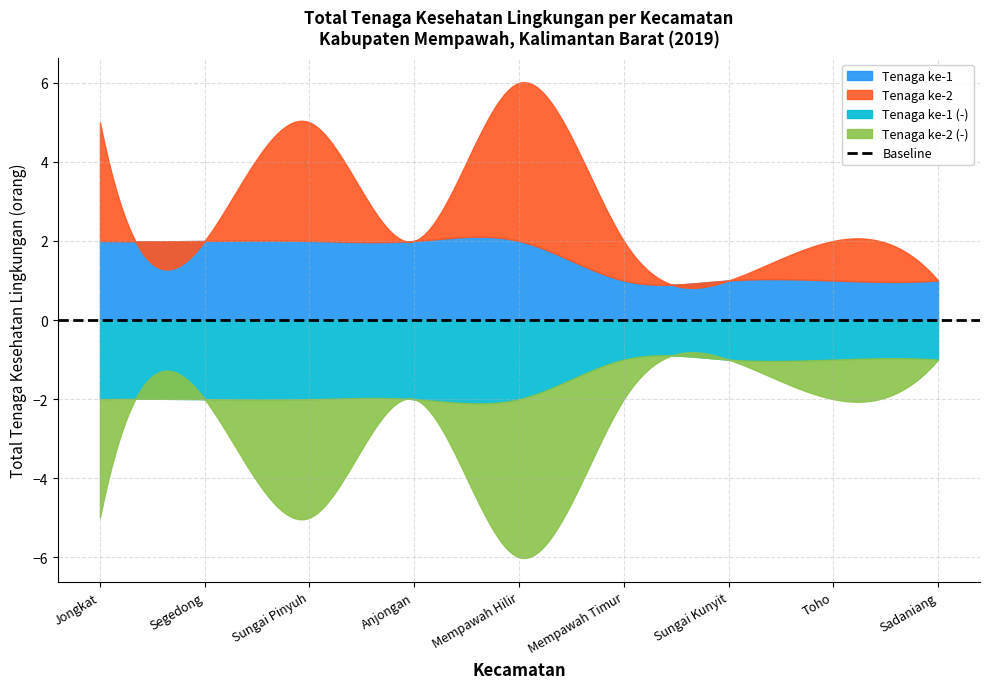

How many values are above zero?

14